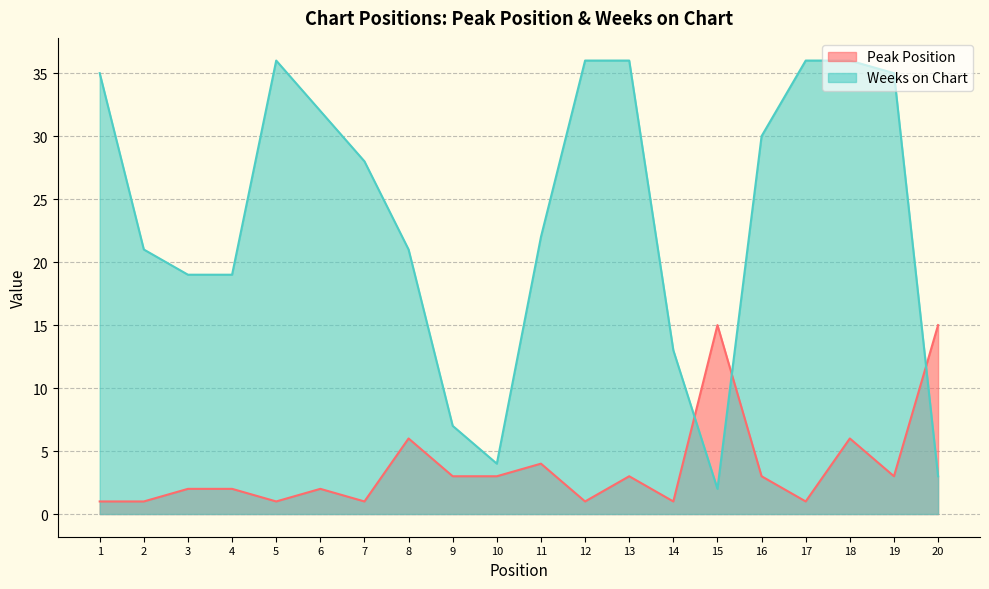

At which category does Weeks on Chart reach its first local peak?

5